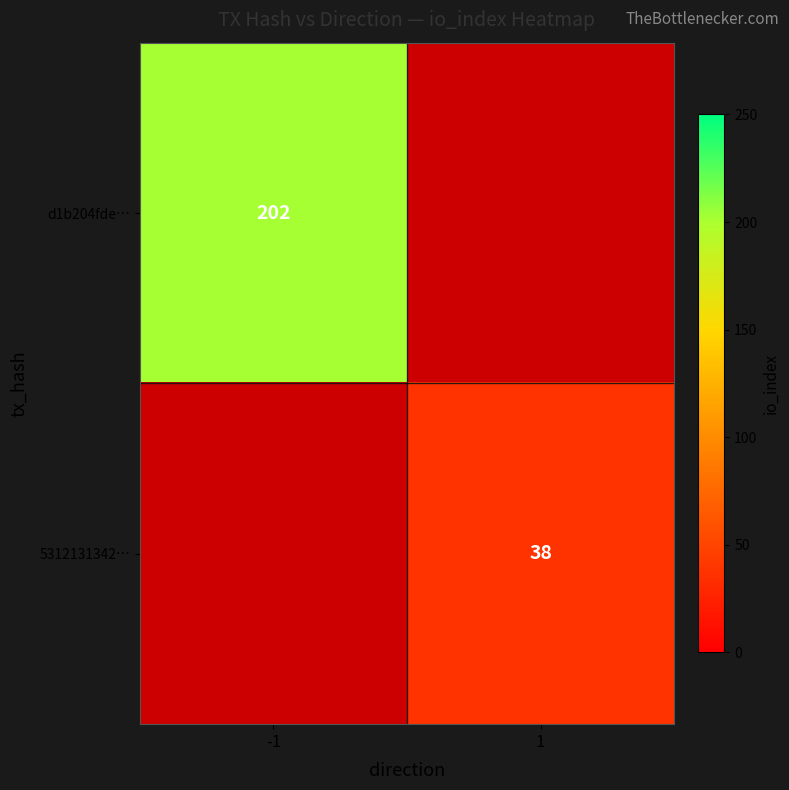

The value of 5312131342… at 1 is 68. True or false?

False